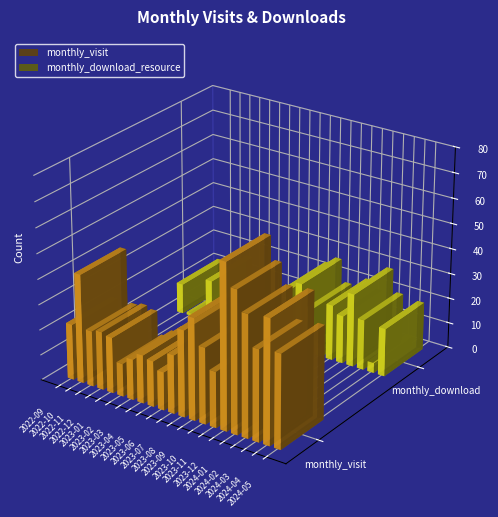

What is the label of the 9th bar from the right?

2023-09